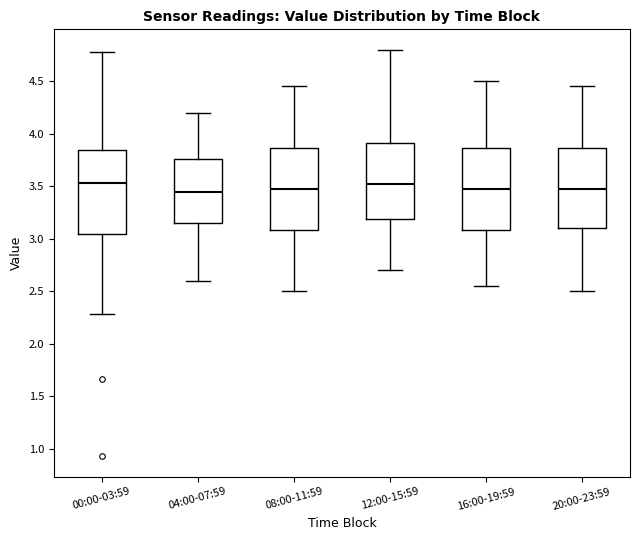

Where is the upper edge of the box for 00:00-03:59 on the y-axis? The values are not printed on the chart, so give them approximately, as read against the axis.

3.85